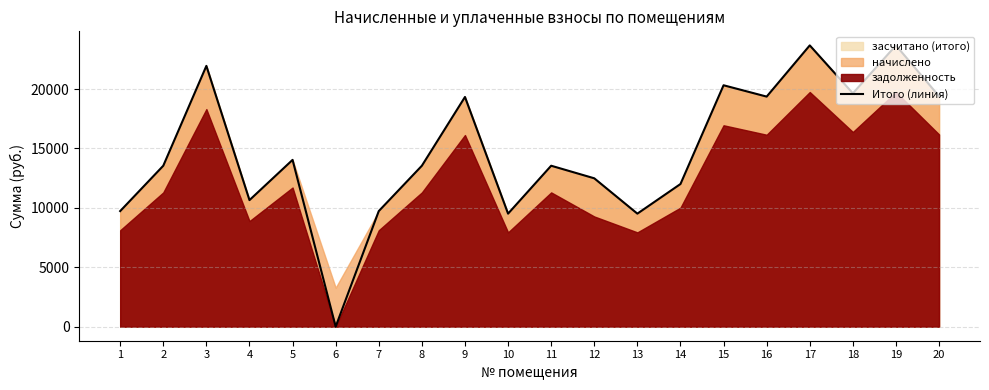

Rank the categories by value from lowest to highest.

6, 10, 13, 1, 7, 4, 14, 12, 2, 8, 11, 5, 9, 16, 20, 18, 15, 3, 17, 19